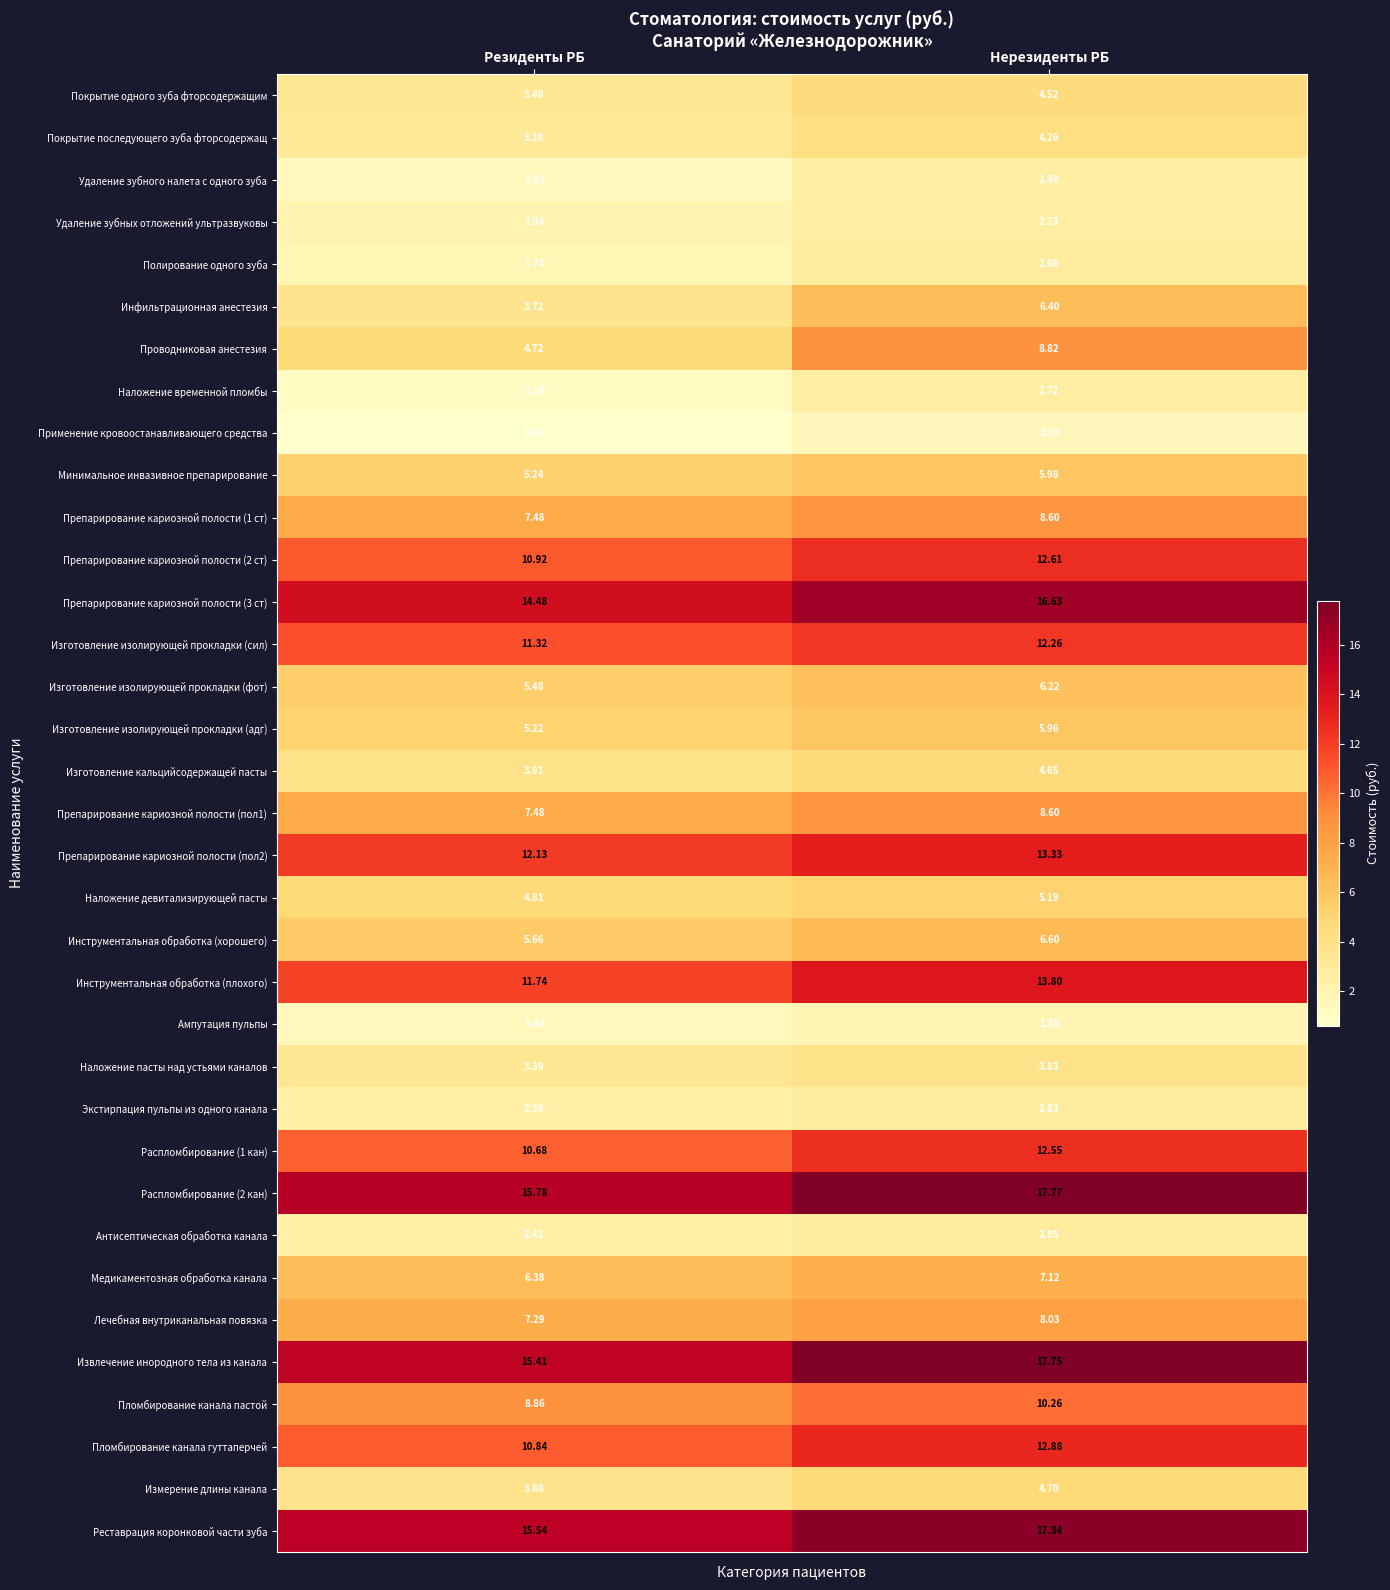

Is the value of Медикаментозная обработка канала at Резиденты РБ greater than the value of Распломбирование (1 кан) at Резиденты РБ?

No